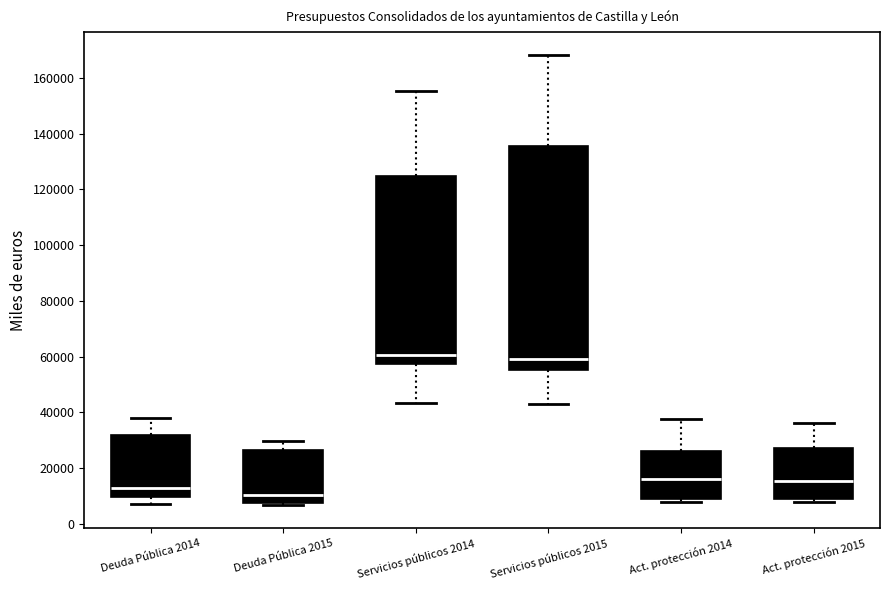

Reading left to right, transcribe this box plot: for each box, give where its median line is, the range the box spans, and where its two whiskers end, as read against the y-axis. The values are not printed on the chart, so give them approximately, as read against the axis.

Deuda Pública 2014: median 12000, box 10000 to 32000, whiskers 8000 to 38000
Deuda Pública 2015: median 10000, box 8000 to 26000, whiskers 6000 to 30000
Servicios públicos 2014: median 60000, box 58000 to 124000, whiskers 44000 to 156000
Servicios públicos 2015: median 58000, box 56000 to 136000, whiskers 44000 to 168000
Act. protección 2014: median 16000, box 8000 to 26000, whiskers 8000 (just below the box's lower edge) to 38000
Act. protección 2015: median 16000, box 8000 to 28000, whiskers 8000 (just below the box's lower edge) to 36000